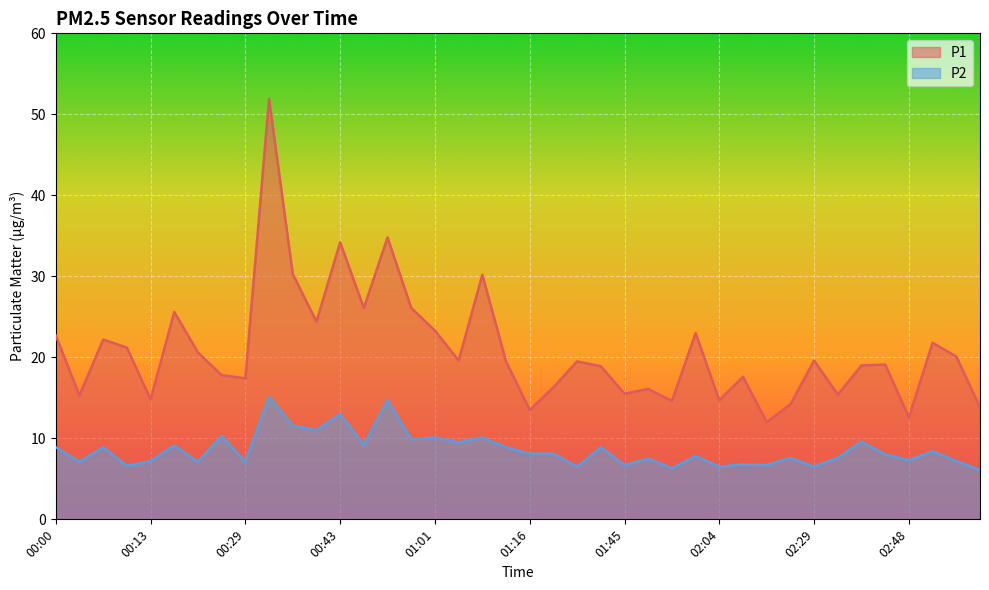

Rank the categories by P2 value from lowest to highest.

03:03, 01:57, 01:28, 02:04, 02:29, 00:10, 01:45, 02:13, 02:08, 00:03, 00:22, 00:29, 00:13, 02:56, 02:48, 01:49, 02:17, 02:33, 02:01, 02:44, 01:16, 01:20, 02:52, 00:00, 00:07, 01:12, 01:32, 00:18, 00:51, 01:04, 02:37, 00:57, 01:01, 01:09, 00:26, 00:40, 00:36, 00:43, 00:54, 00:33